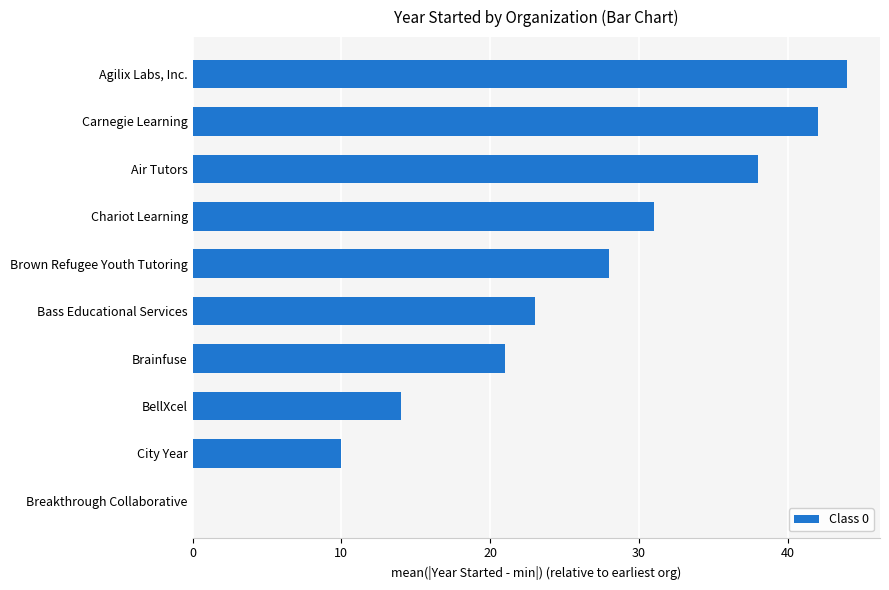

What is the sum of all values?

251